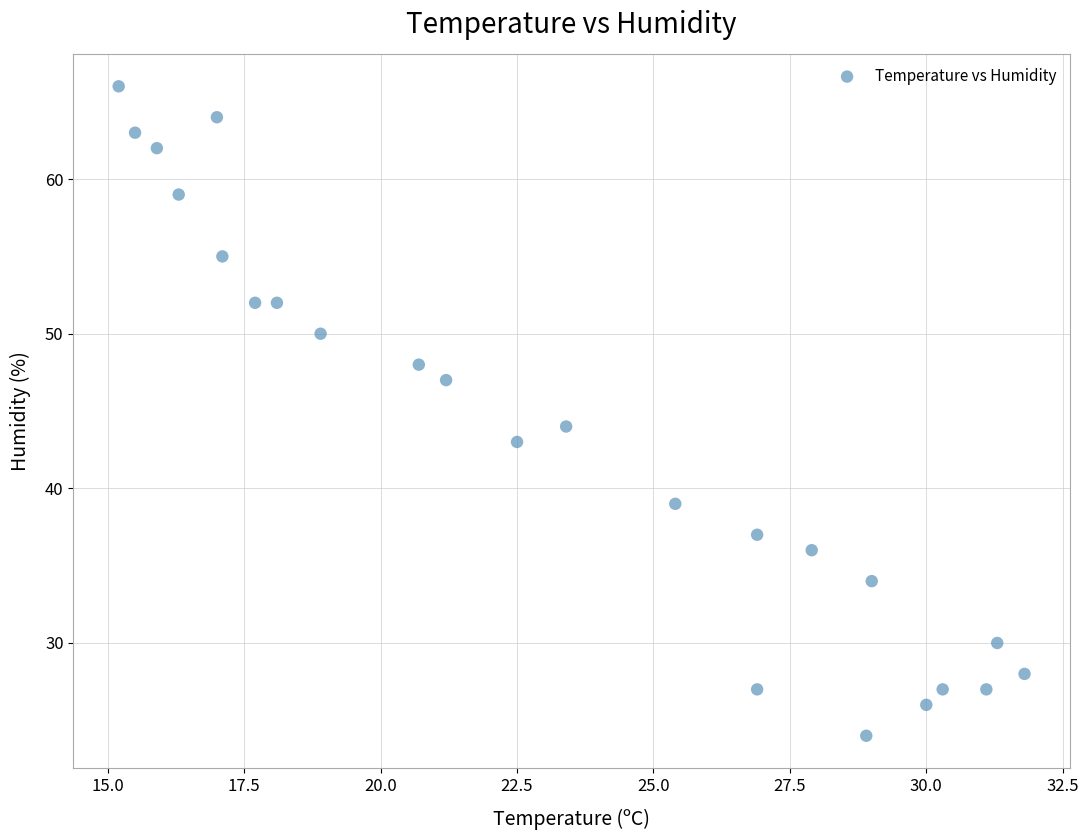

What is the range of Y values (max minus min)?

42